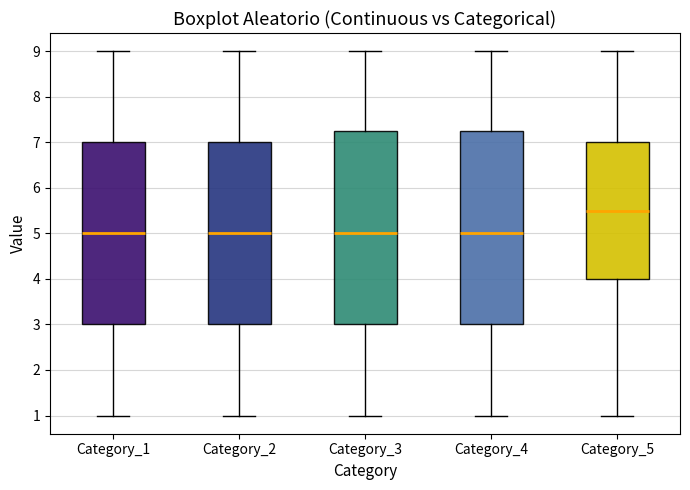

Where is the lower edge of the box for Category_1 on the y-axis? The values are not printed on the chart, so give them approximately, as read against the axis.

3.0